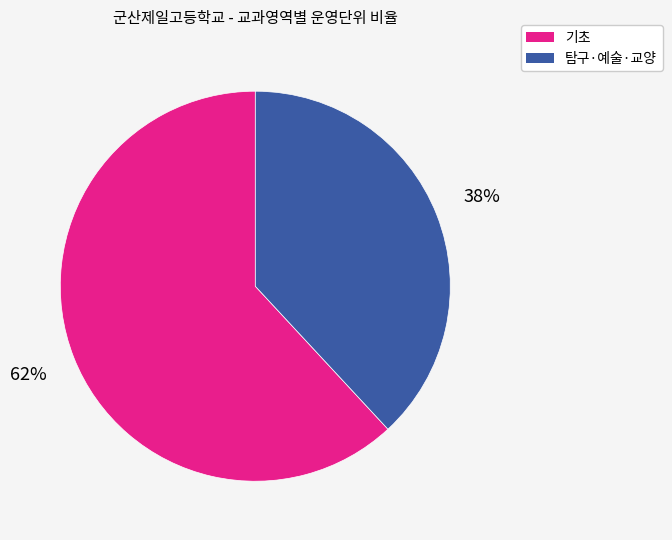

Does any single category account for the majority?

Yes